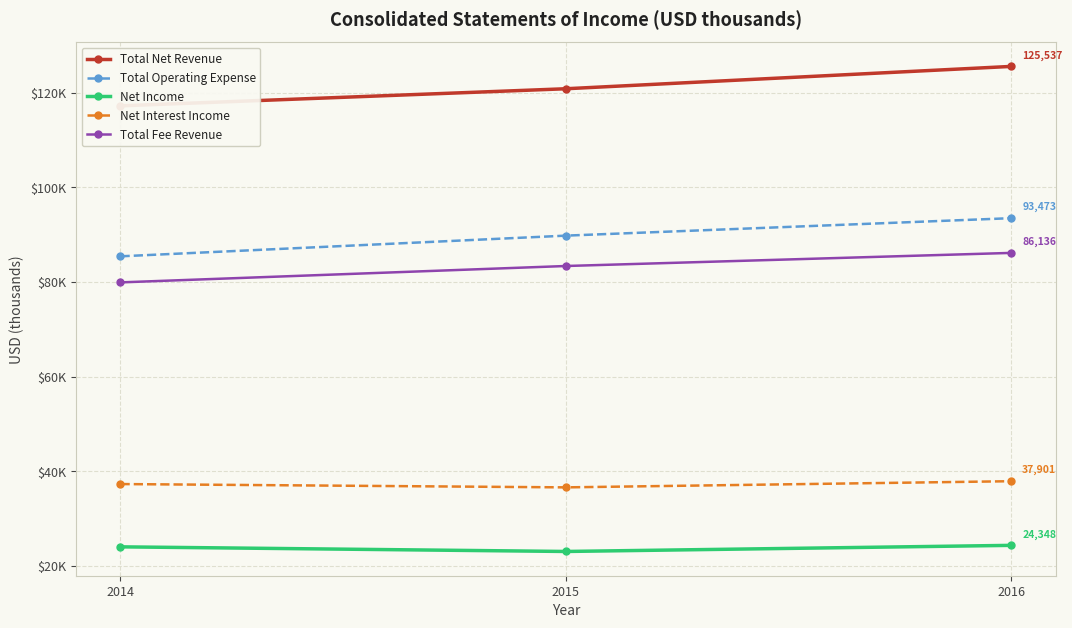

How many categories are shown in the chart?

3